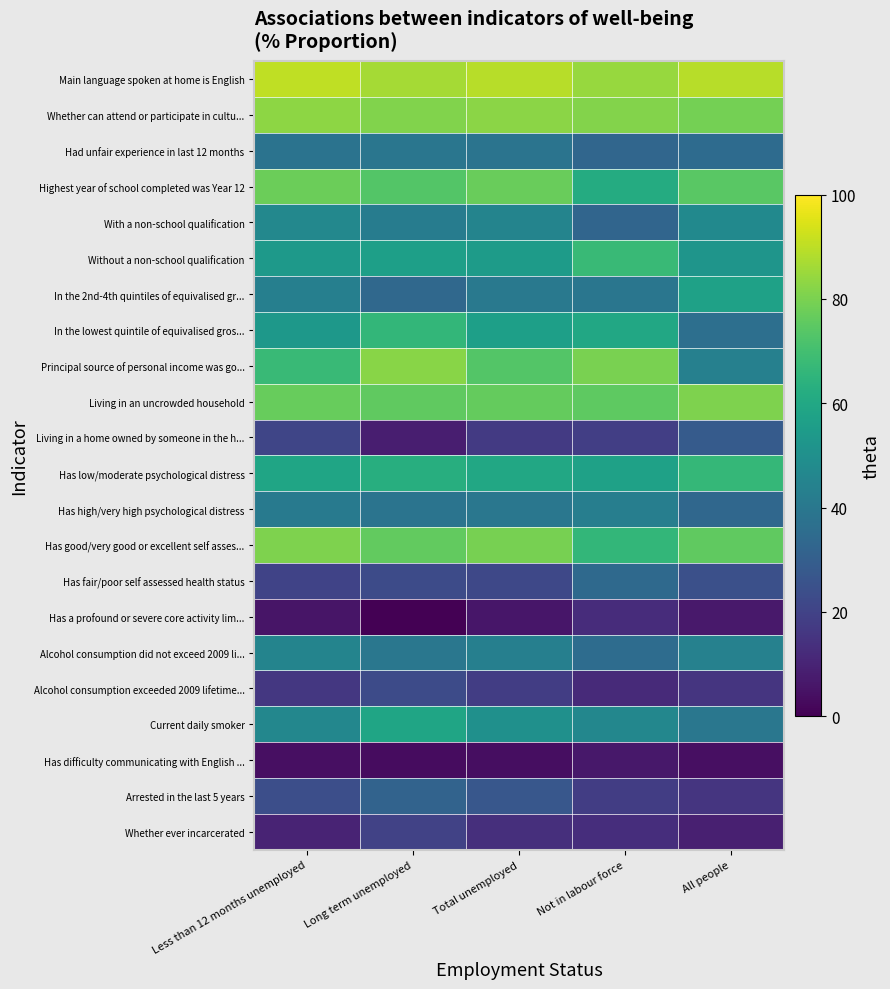

Which series has the widest spread of values?

Principal source of personal income was go...